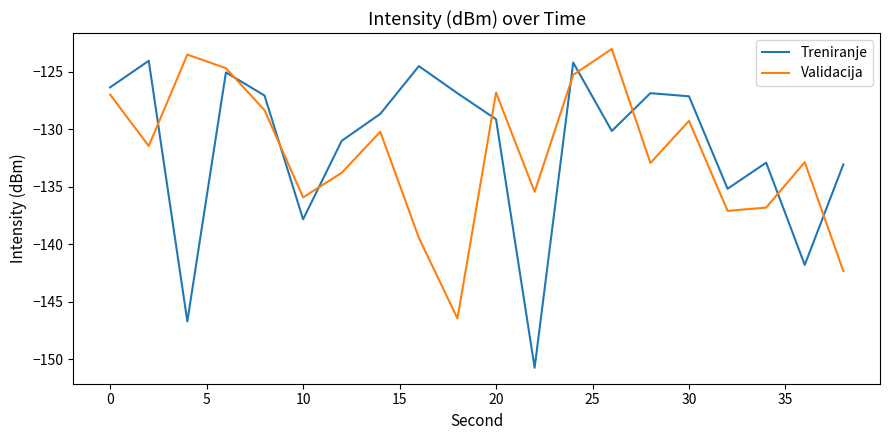

List the series in order of their overall mean, highest first.

Treniranje, Validacija